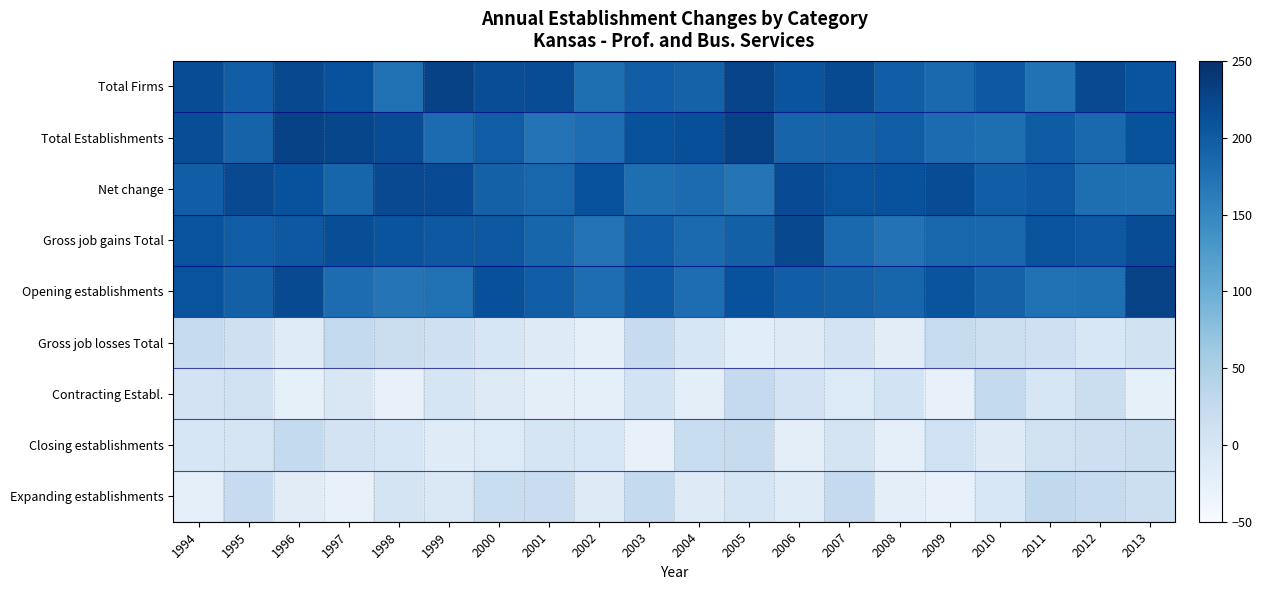

Reading left to right, list all the values displayed in this chart.

Total Firms: 1994=216.4	1995=196.3	1996=221.5	1997=211.8	1998=175.7	1999=228.5	2000=215.7	2001=217.2	2002=177.7	2003=197.0	2004=192.2	2005=225.6	2006=208.6	2007=219.4	2008=196.6	2009=183.6	2010=203.3	2011=173.8	2012=219.7	2013=207.9
Total Establishments: 1994=215.5	1995=191.3	1996=228.2	1997=223.6	1998=216.7	1999=181.7	2000=198.0	2001=172.6	2002=179.3	2003=211.0	2004=214.7	2005=228.1	2006=189.5	2007=192.2	2008=198.2	2009=181.4	2010=177.8	2011=198.5	2012=183.6	2013=210.2
Net change: 1994=196.2	1995=220.0	1996=212.0	1997=188.7	1998=219.9	1999=218.3	2000=193.2	2001=187.3	2002=210.9	2003=178.4	2004=182.0	2005=170.4	2006=217.2	2007=209.9	2008=212.3	2009=216.8	2010=197.5	2011=204.1	2012=178.4	2013=176.9
Gross job gains Total: 1994=210.1	1995=198.3	1996=203.9	1997=215.9	1998=208.1	1999=203.2	2000=203.6	2001=188.2	2002=171.8	2003=196.2	2004=182.9	2005=194.5	2006=221.2	2007=184.0	2008=173.5	2009=186.9	2010=187.6	2011=209.7	2012=203.4	2013=217.0
Opening establishments: 1994=209.9	1995=194.4	1996=218.8	1997=180.0	1998=171.4	1999=175.4	2000=213.3	2001=197.7	2002=179.7	2003=200.1	2004=179.1	2005=211.8	2006=196.8	2007=192.9	2008=188.1	2009=207.8	2010=191.7	2011=175.3	2012=177.1	2013=227.7
Gross job losses Total: 1994=24.5	1995=12.0	1996=-14.0	1997=28.2	1998=16.7	1999=13.0	2000=-3.0	2001=-13.7	2002=-24.2	2003=24.2	2004=-2.7	2005=-17.9	2006=-11.6	2007=4.8	2008=-19.4	2009=21.4	2010=15.5	2011=13.2	2012=-4.1	2013=7.6
Contracting Establ.: 1994=5.0	1995=9.0	1996=-24.9	1997=-5.1	1998=-27.5	1999=-0.4	2000=-10.2	2001=-21.3	2002=-23.8	2003=5.3	2004=-19.8	2005=25.5	2006=4.9	2007=-9.2	2008=5.5	2009=-28.6	2010=27.5	2011=-1.1	2012=17.0	2013=-25.0
Closing establishments: 1994=-0.8	1995=-0.6	1996=26.3	1997=4.3	1998=-1.6	1999=-14.0	2000=-10.1	2001=1.2	2002=-3.7	2003=-28.7	2004=19.6	2005=23.8	2006=-21.6	2007=3.2	2008=-23.5	2009=10.3	2010=-13.1	2011=9.6	2012=13.6	2013=16.1
Expanding establishments: 1994=-23.5	1995=25.0	1996=-16.2	1997=-27.8	1998=3.3	1999=-7.7	2000=19.8	2001=18.5	2002=-11.0	2003=27.2	2004=-12.5	2005=0.9	2006=-14.6	2007=26.2	2008=-20.1	2009=-27.3	2010=-3.9	2011=29.5	2012=23.5	2013=14.9